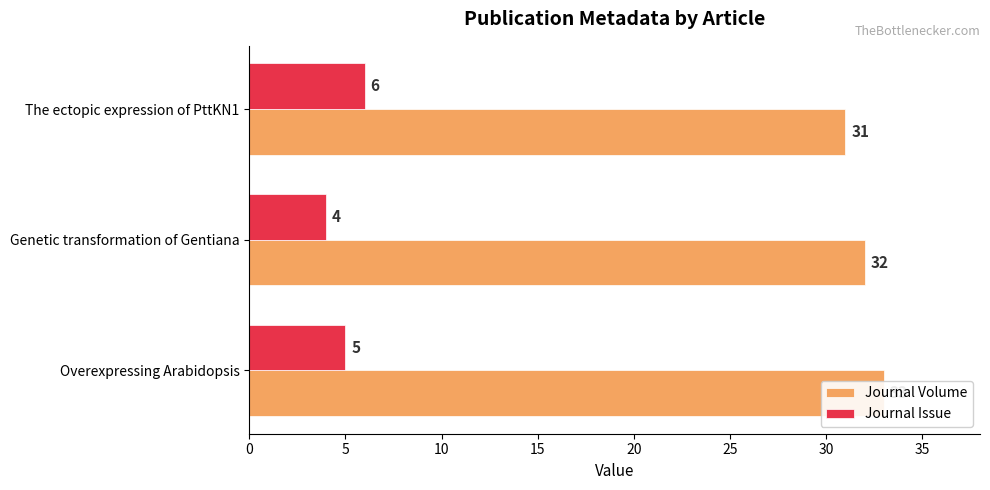

How many values in the Journal Issue series exceed 5?

1